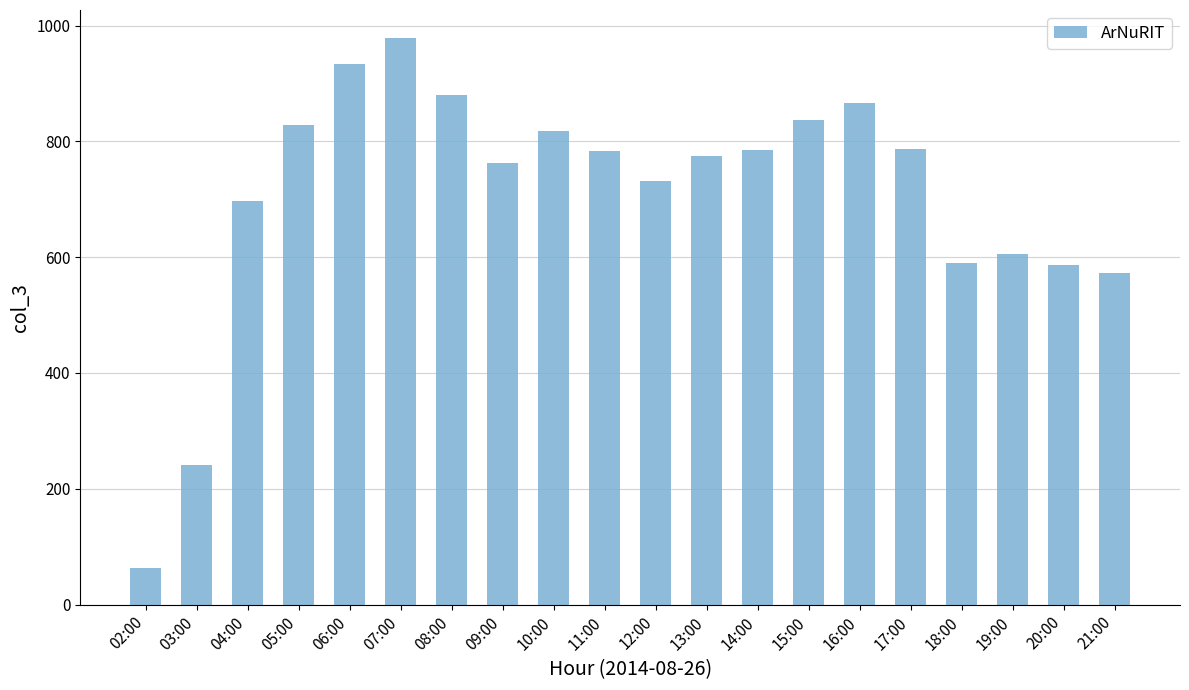

Is it true that the value at 15:00 is 1422?

False